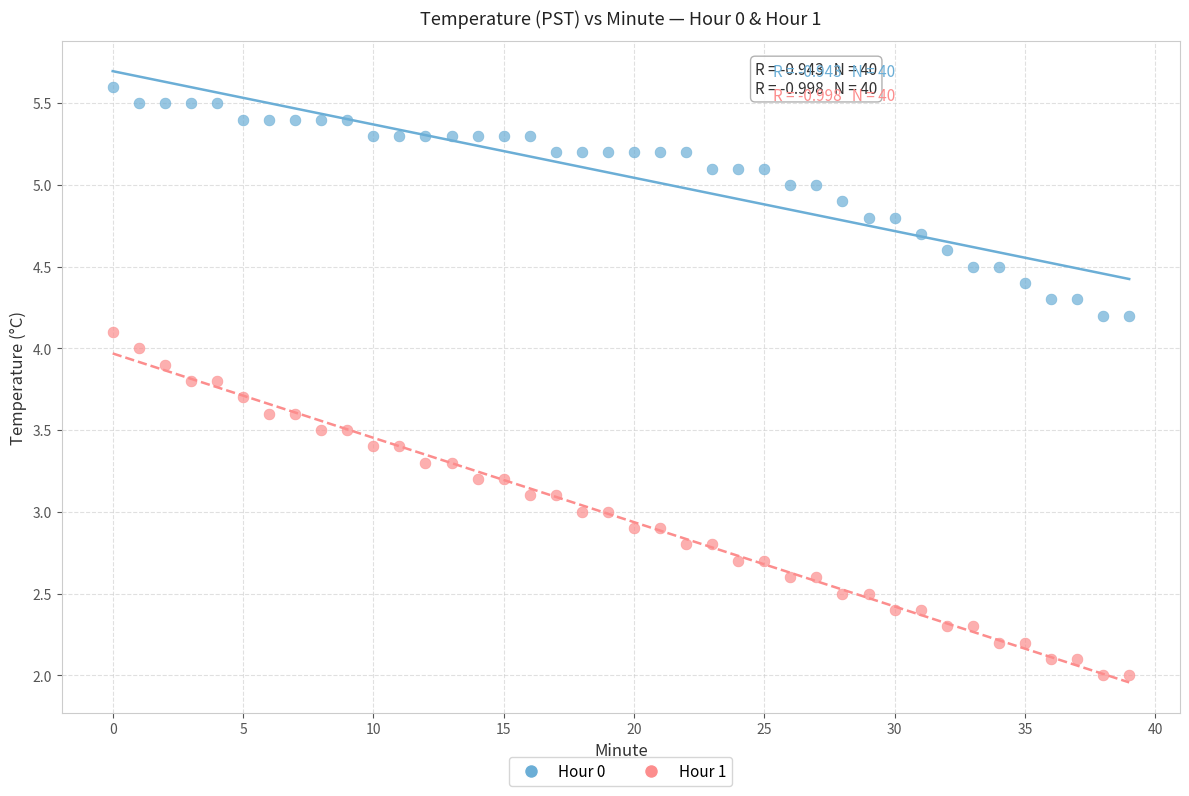

What are all the series names shown in the legend?

Hour 0, Hour 1